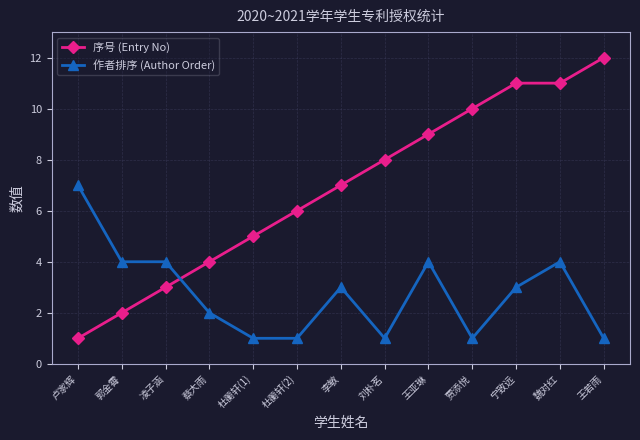

Which series ends up on top after the final intersection of 序号 (Entry No) and 作者排序 (Author Order)?

序号 (Entry No)